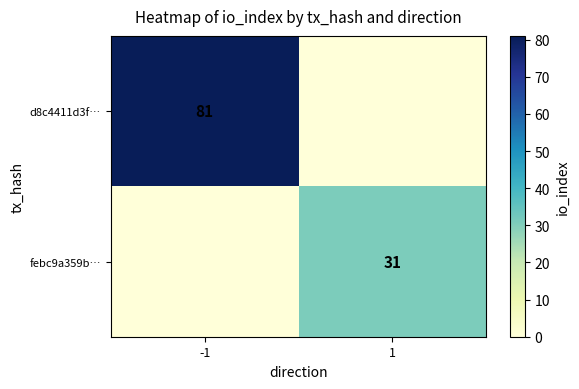

Which series has the widest spread of values?

d8c4411d3f…